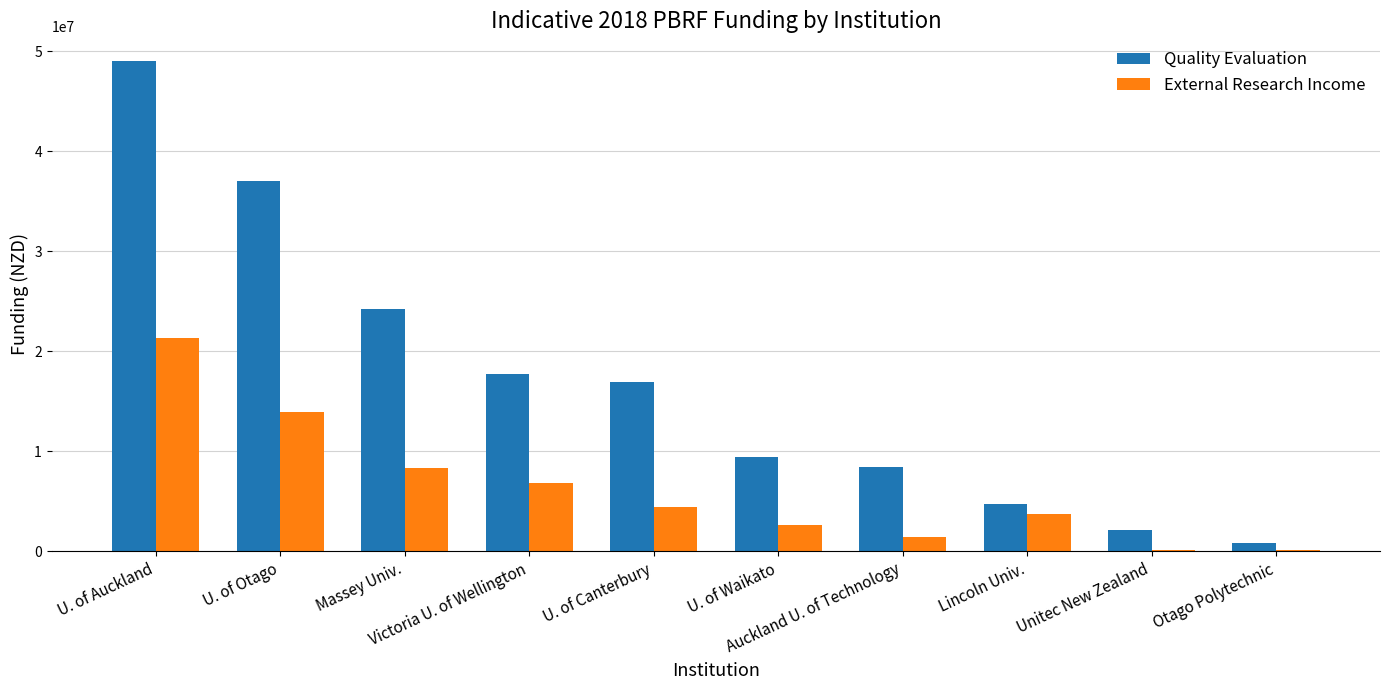

What is the highest value of the External Research Income series?

21331891.4